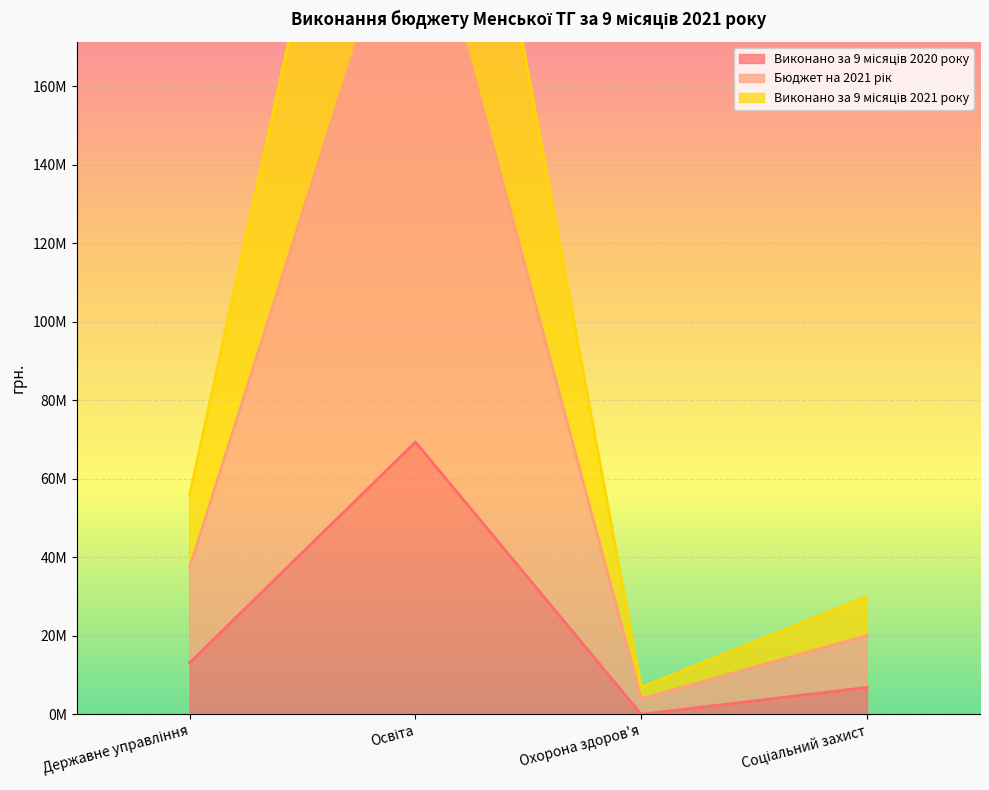

True or false: Виконано за 9 місяців 2021 року has a value of 319266111.8 at Освіта.

True